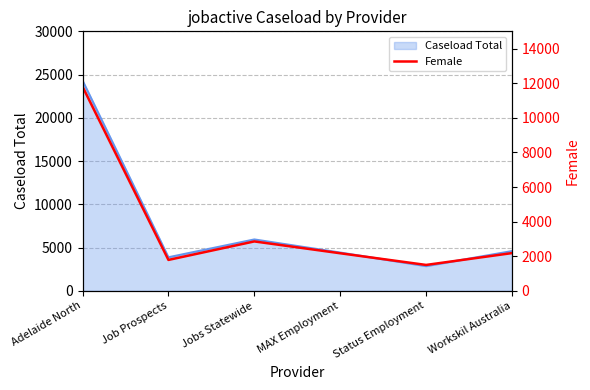

The value at Jobs Statewide is 2855. True or false?

True